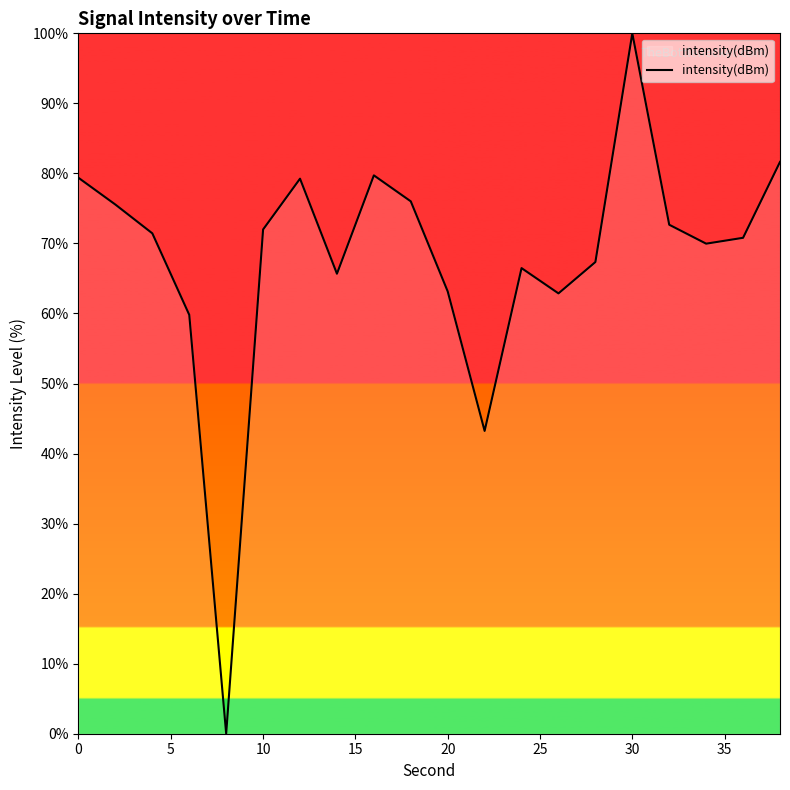

What is the greatest value displayed?

100.0